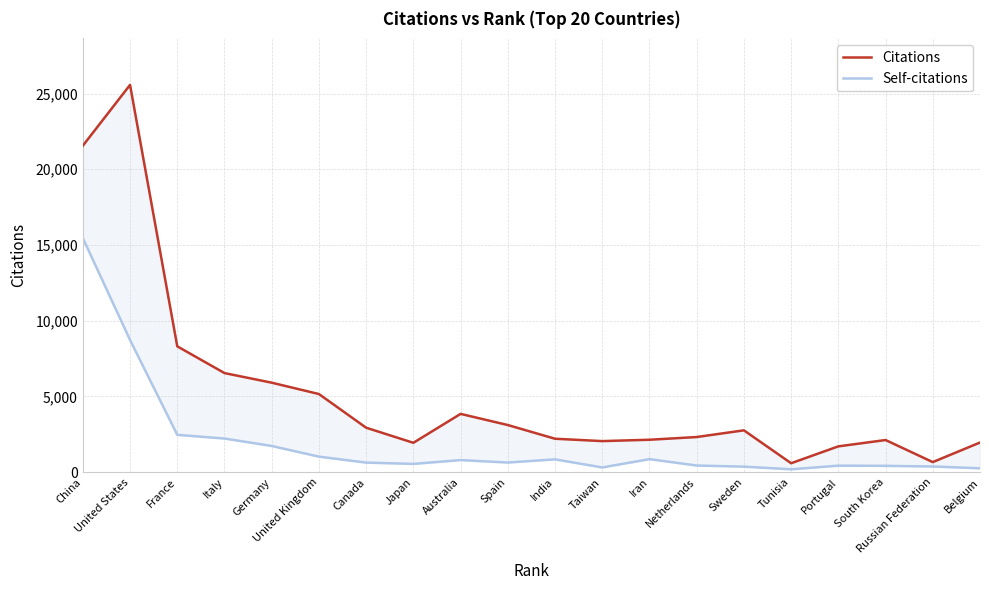

How many interior local valleys does the Self-citations series have?

4